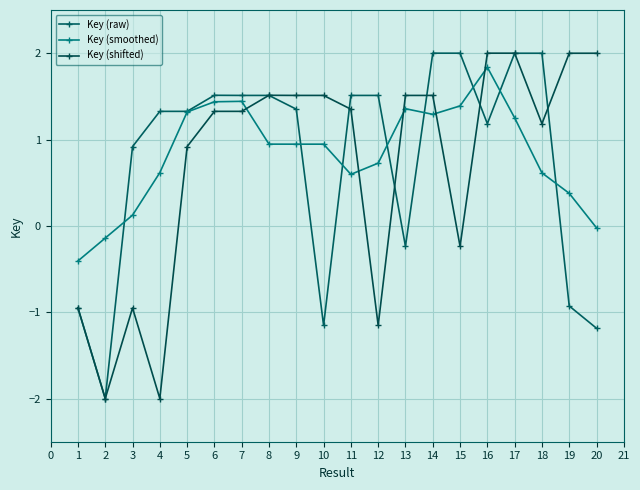

List the series in order of their overall mean, lowest first.

Key (shifted), Key (raw), Key (smoothed)